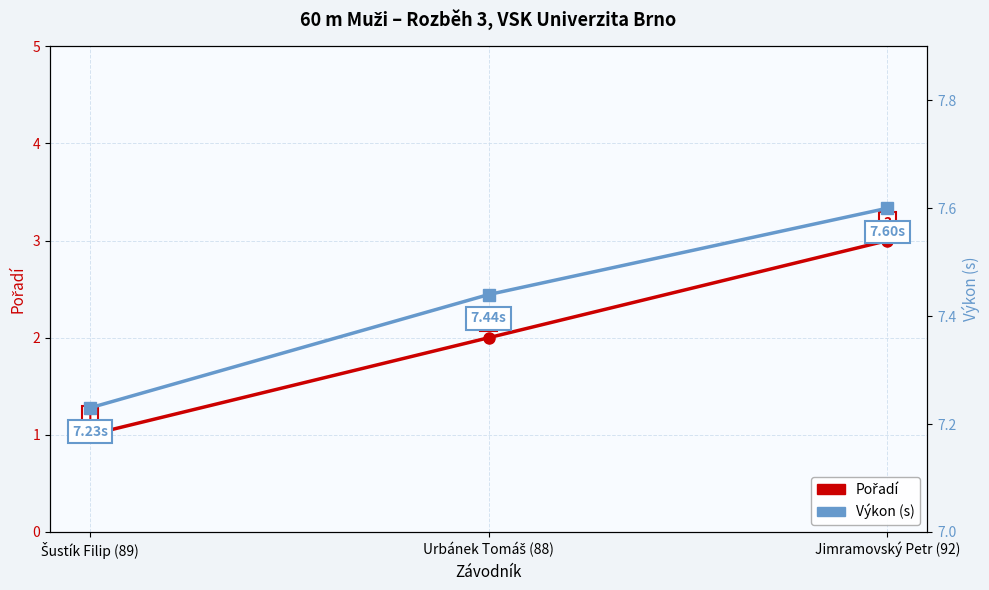

At which label does Výkon (s) reach its minimum?

Šustík Filip (89)